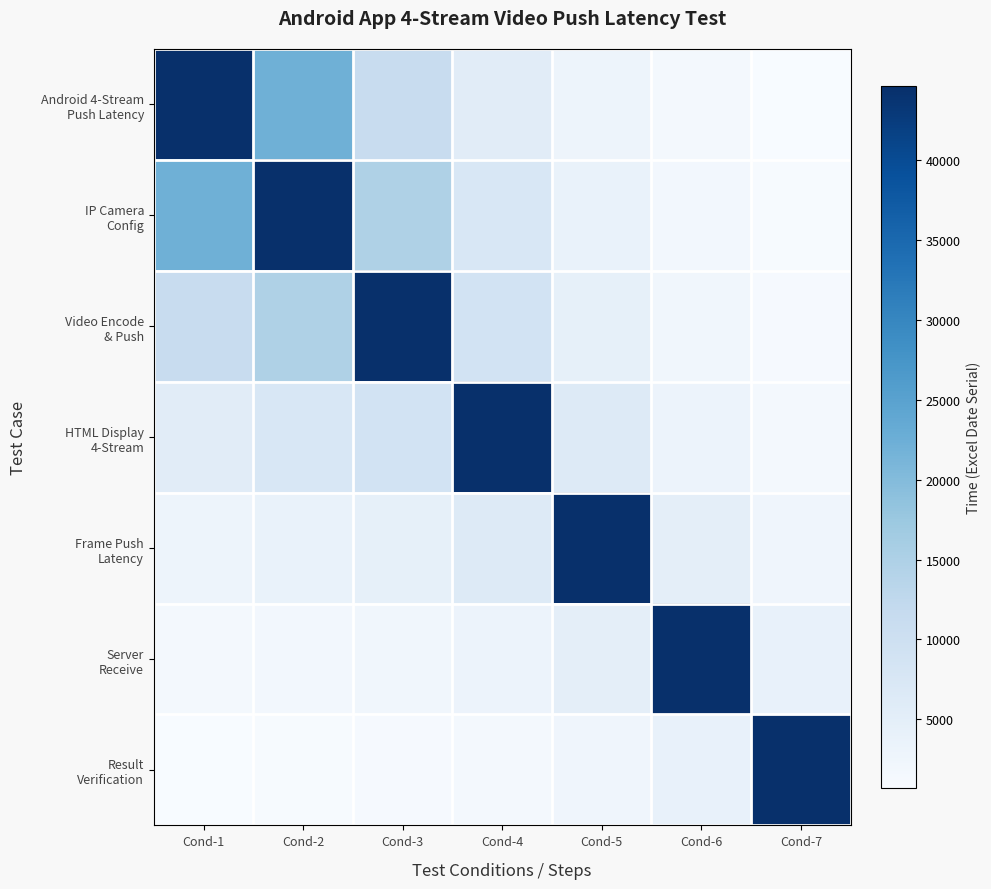

At how many categories does at least one series exceed 32672?

7